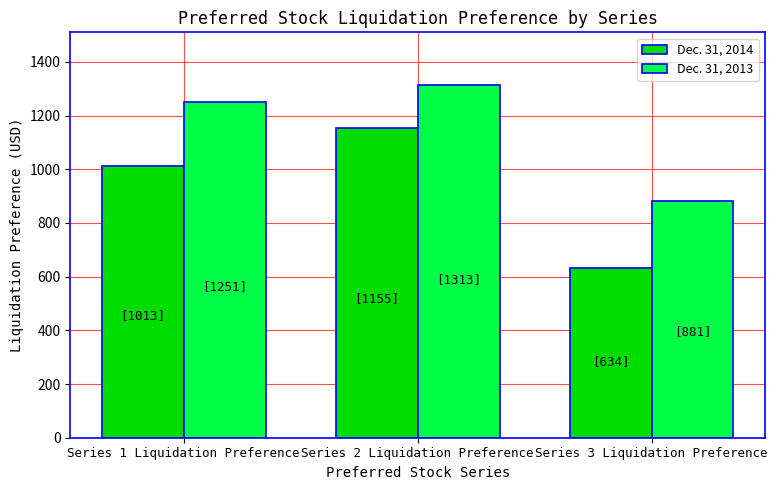

The Dec. 31, 2014 series shows 431 at Series 1 Liquidation Preference. True or false?

False